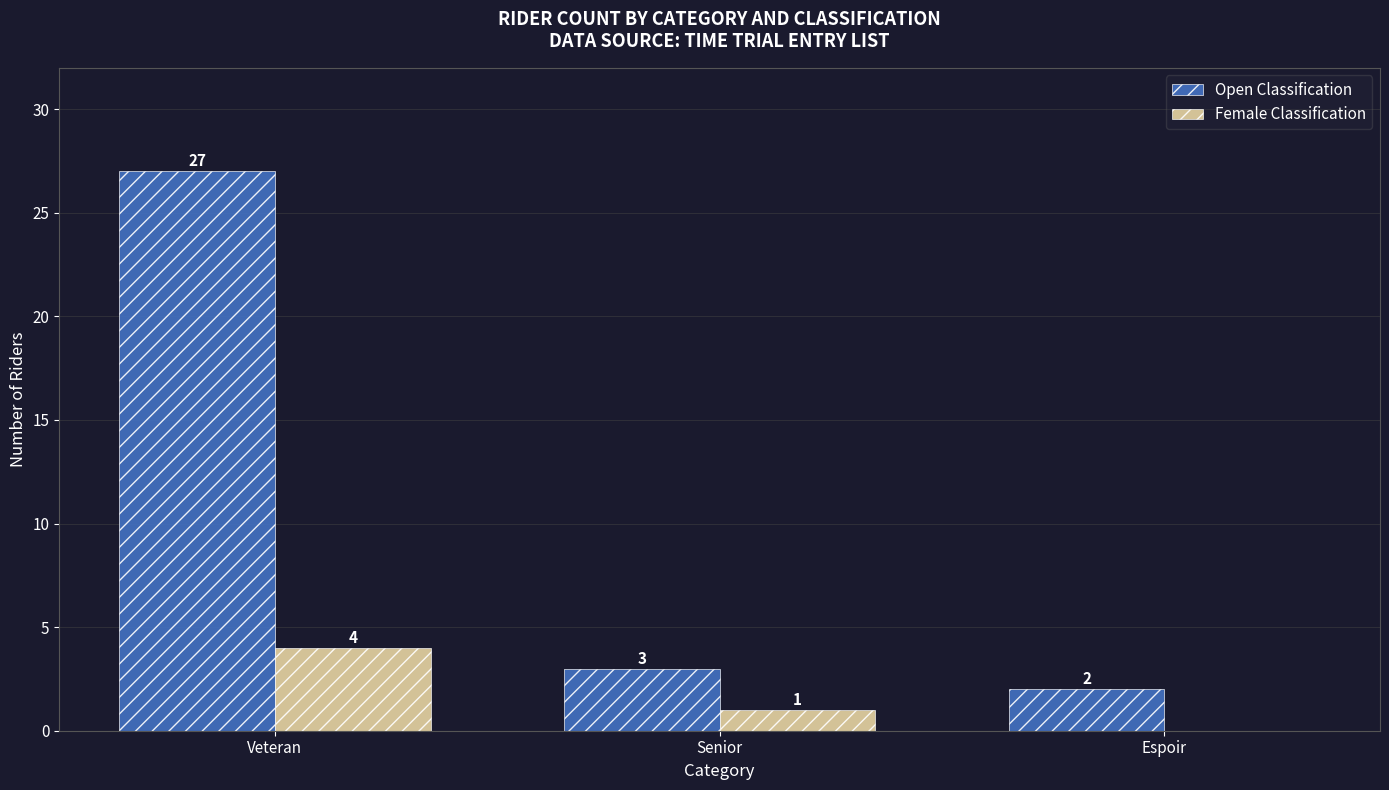

True or false: Female Classification has a value of -2 at Espoir.

False